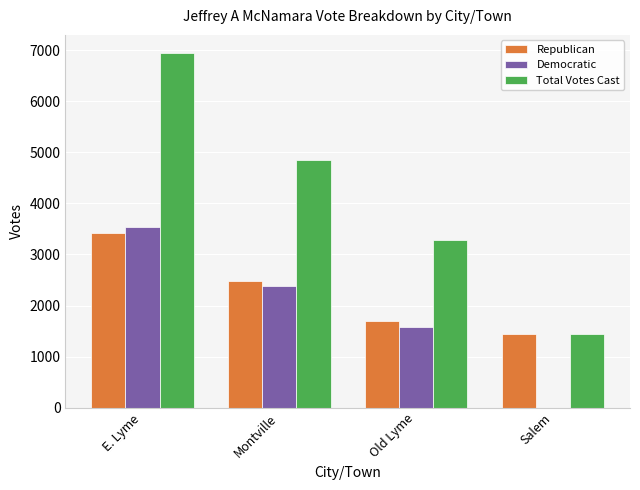

Which series has the largest range (max minus min)?

Total Votes Cast